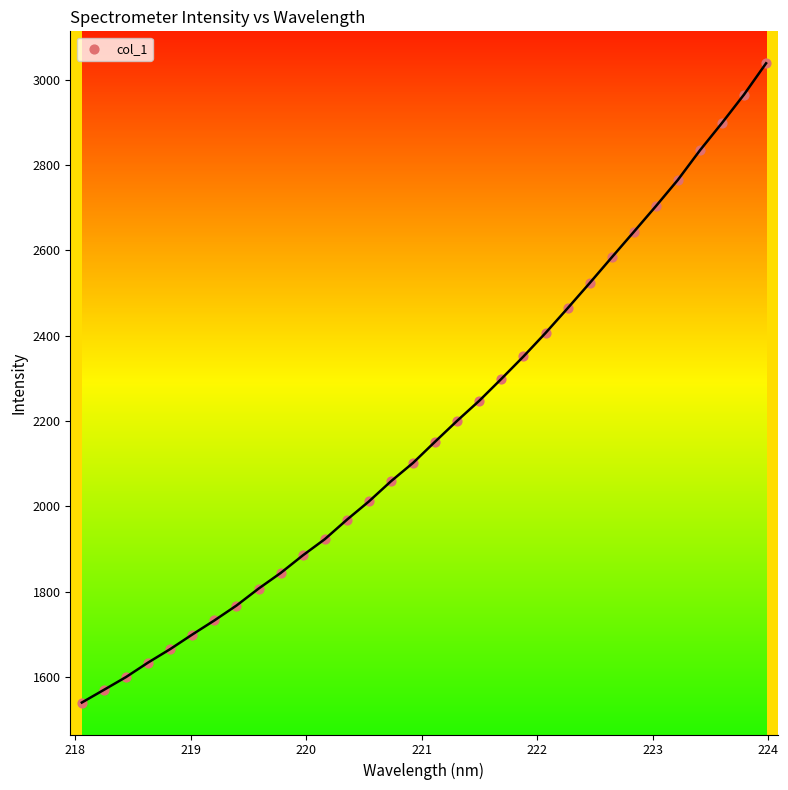

What is the range of X values (max minus min)?

5.9